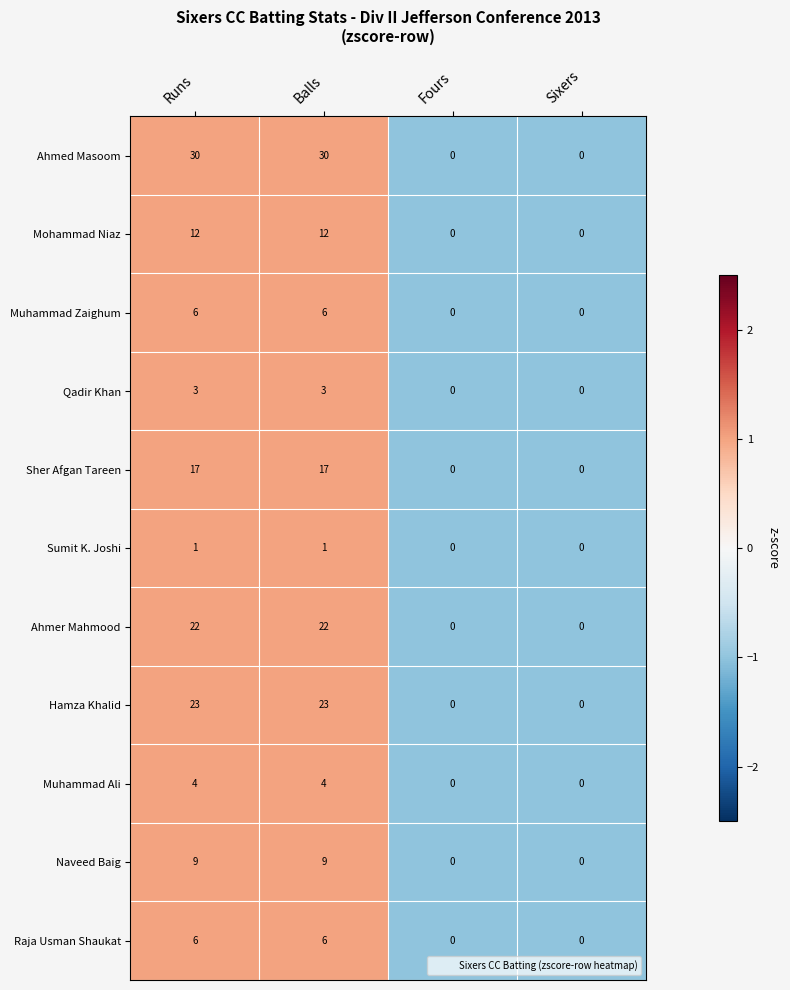

What is the greatest value displayed?

30